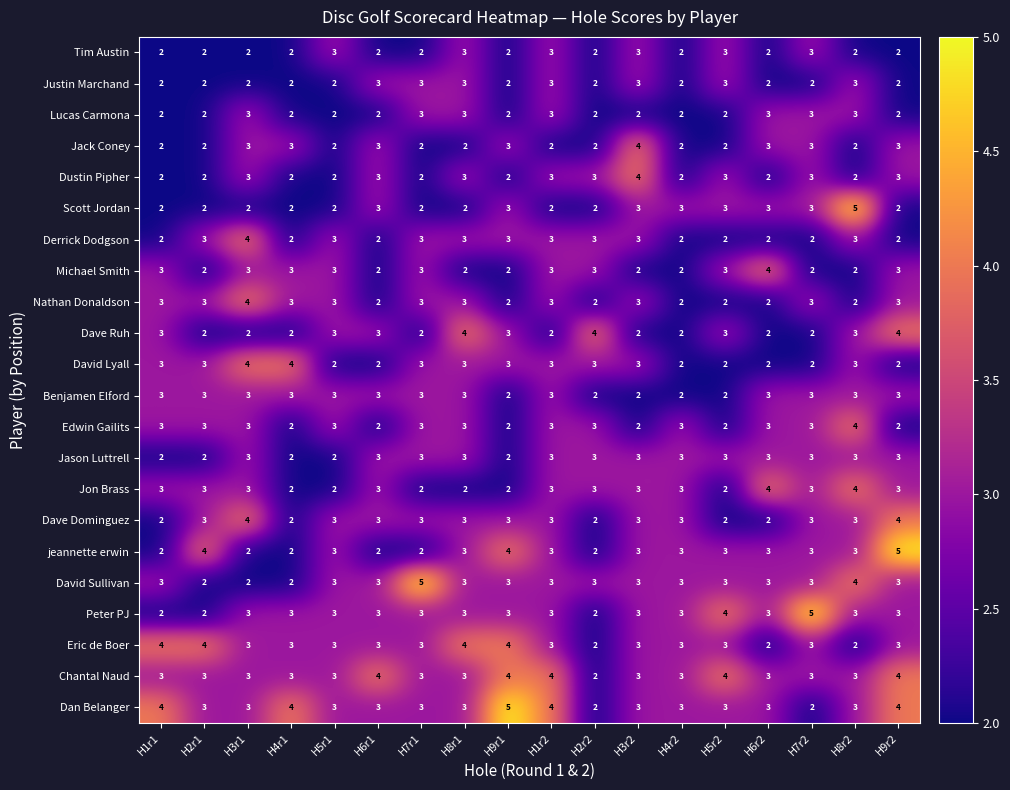

How many Scott Jordan values are between 2 and 3?

17